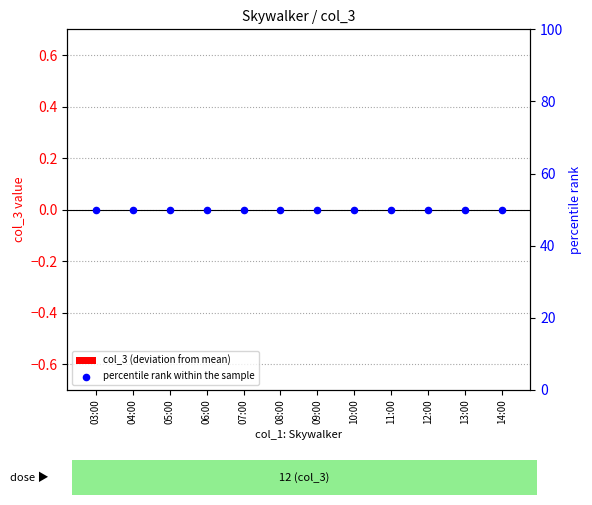

Which series has the widest spread of Y values?

col_3 (deviation from mean)